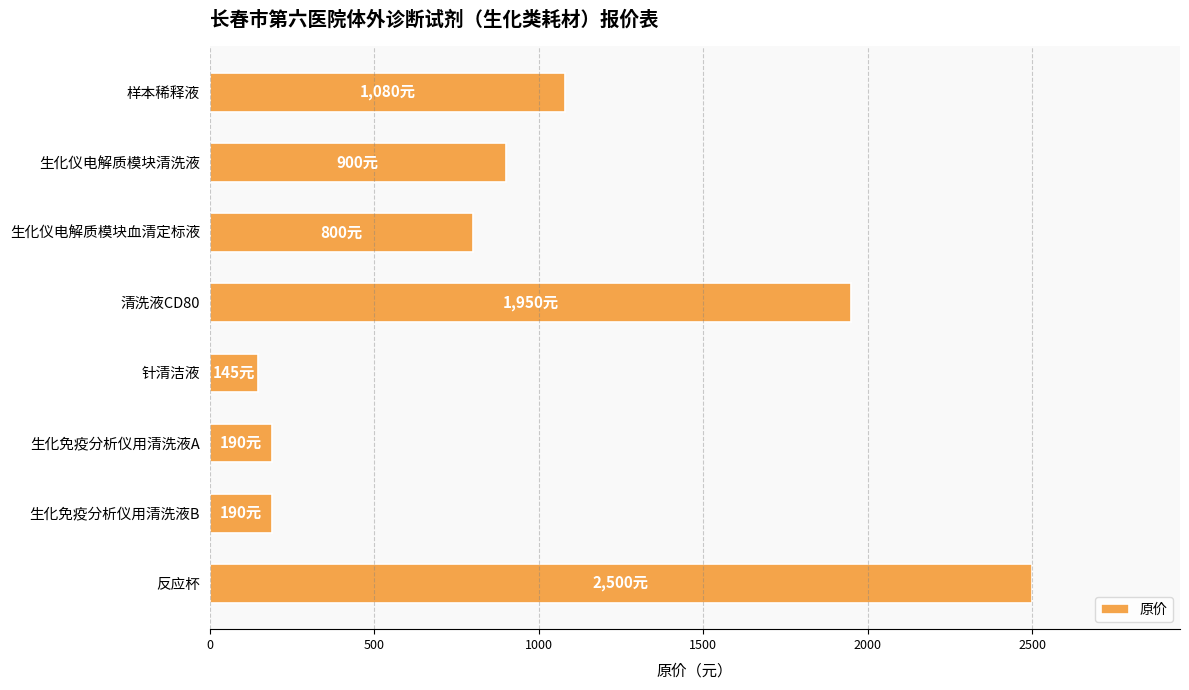

Reading top to bottom, transcribe all the data shown in this chart.

1080	900	800	1950	145	190	190	2500